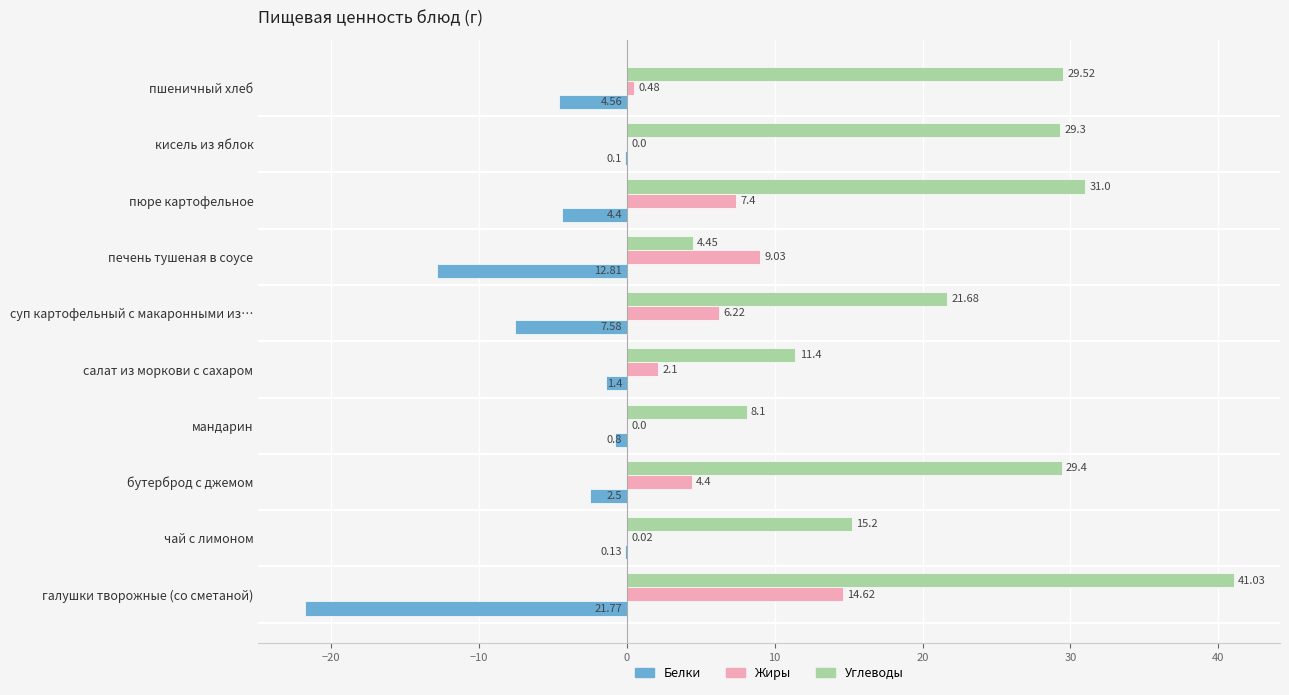

At which label is Жиры closest to 7?

пюре картофельное